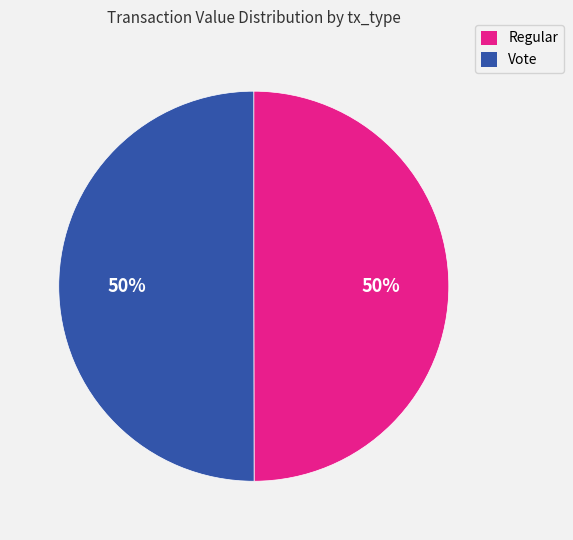

The Vote slice represents 39% of the pie. True or false?

False